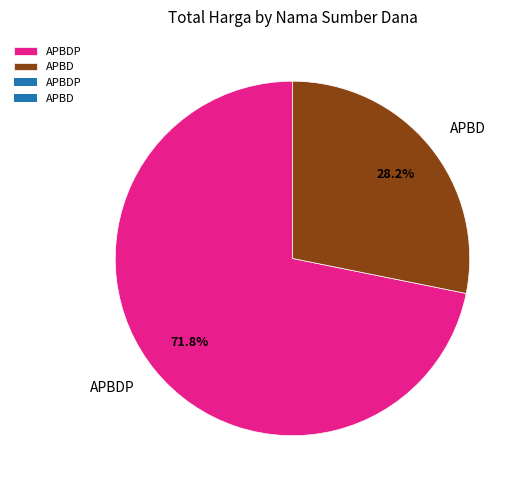

To the nearest percent, what portion does APBD represent?

28%